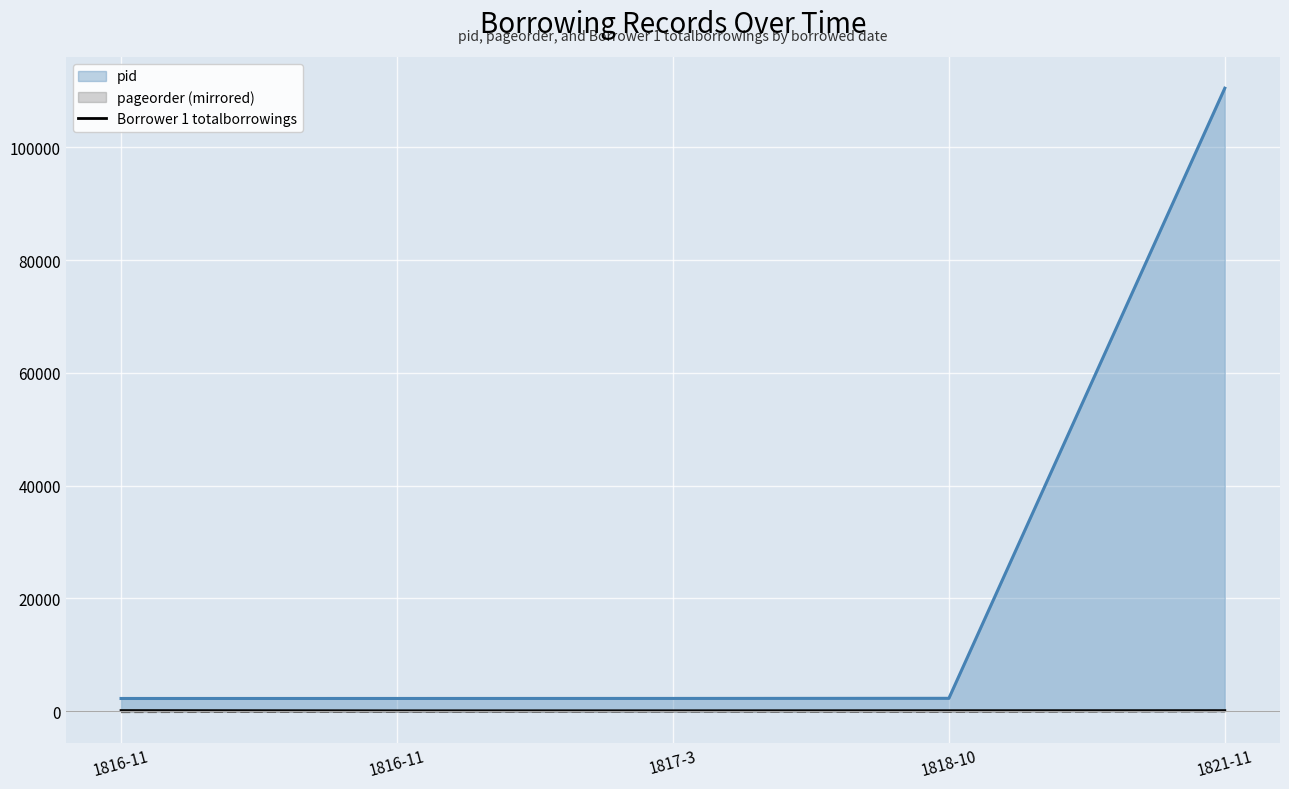

How many lines are shown in the chart?

3